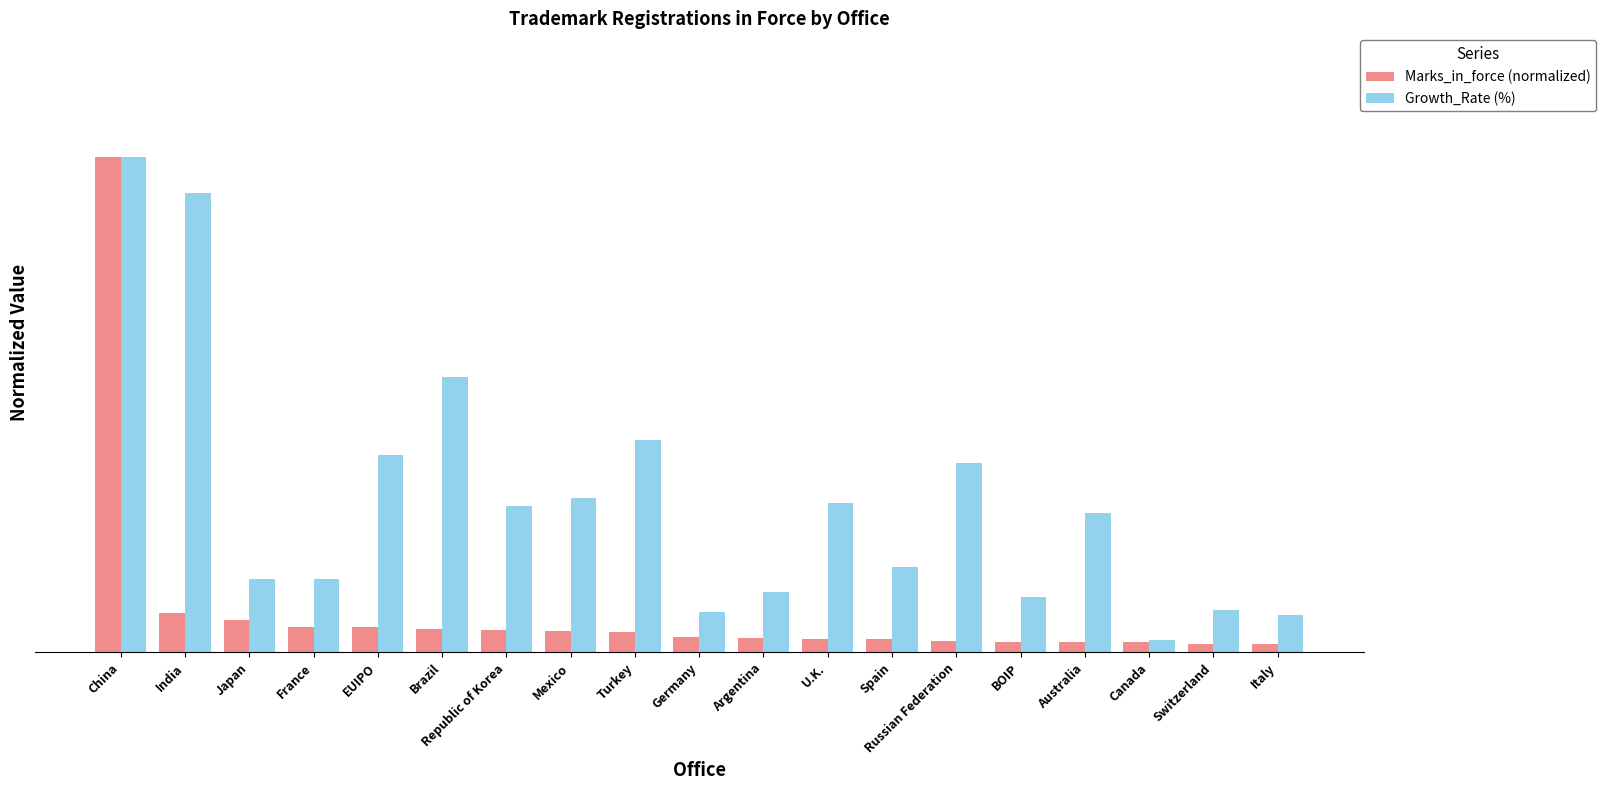

The value of Growth_Rate (%) at Japan is 0.1. True or false?

False